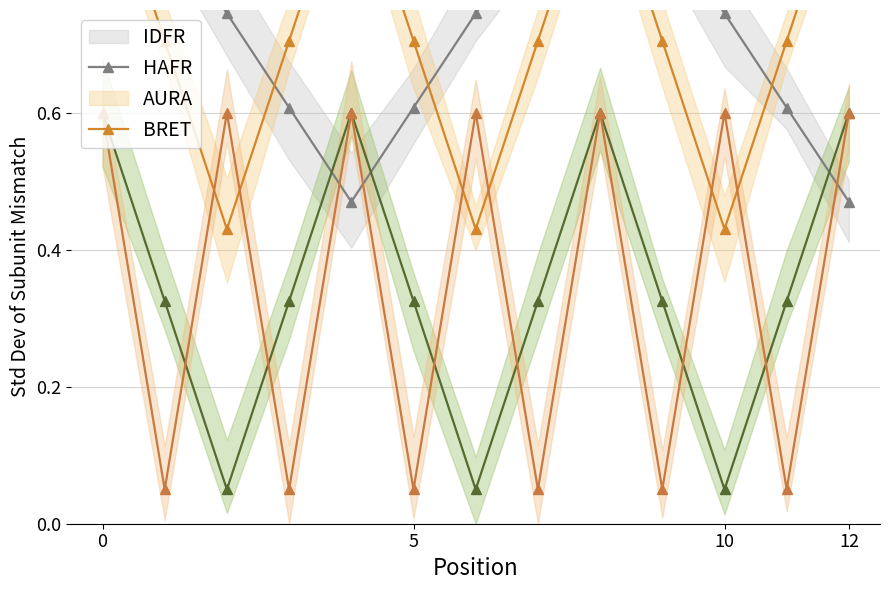

Which series has the largest range (max minus min)?

IDFR